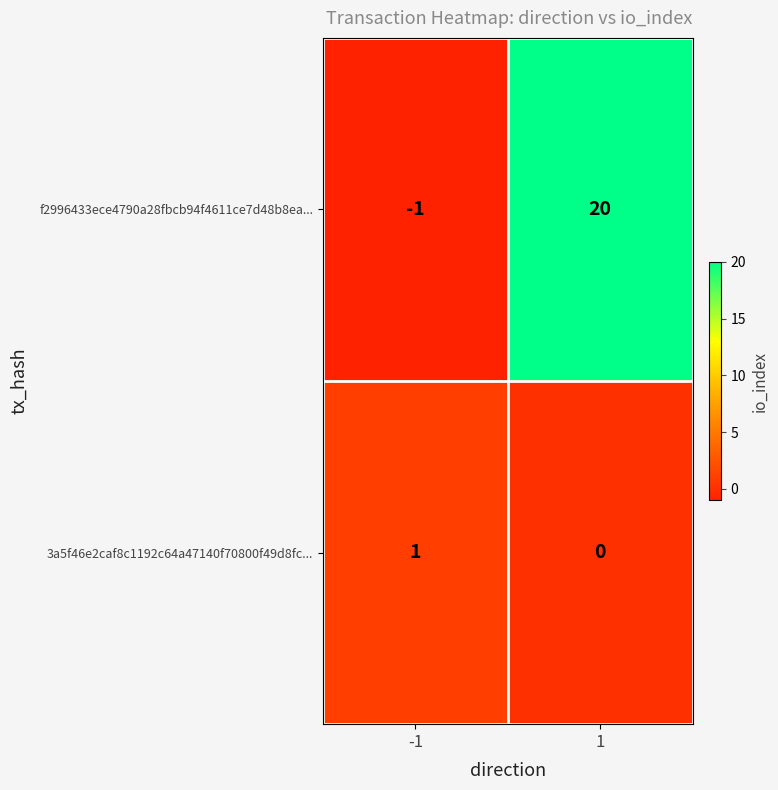

At which category does the chart reach its minimum across all series?

-1